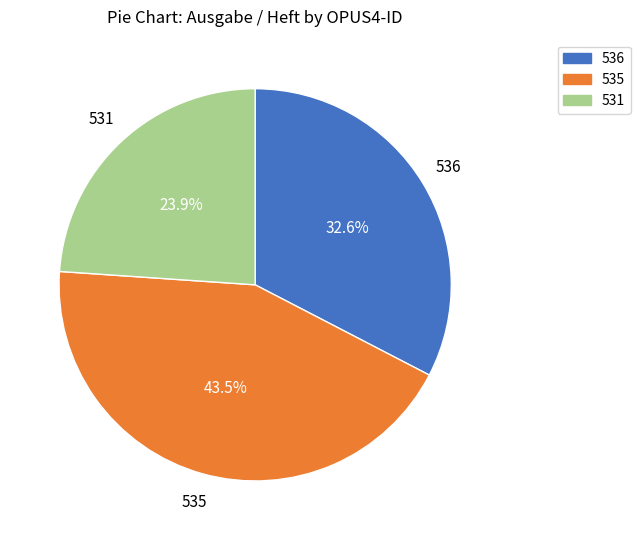

Count the number of slices in the pie.

3